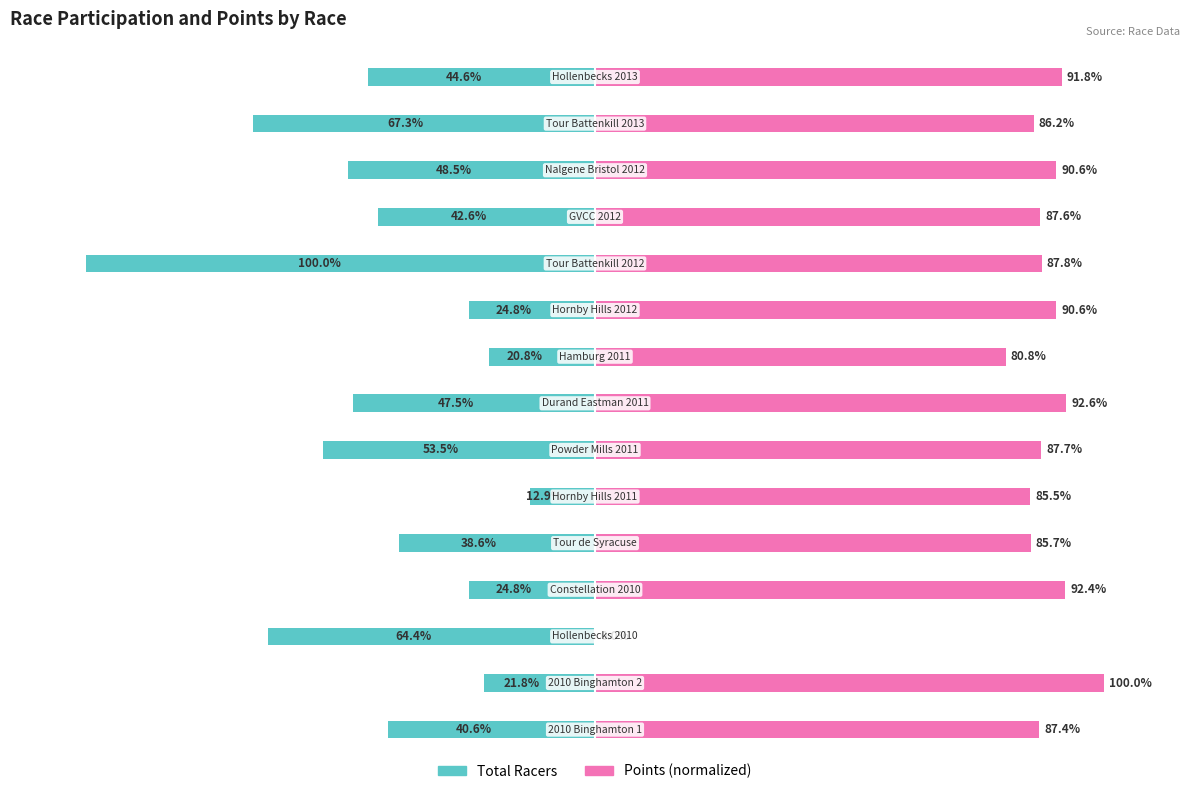

Reading right to left, list all the values displayed in this chart.

Total Racers: 14=-44.6	13=-67.3	12=-48.5	11=-42.6	10=-100.0	9=-24.8	8=-20.8	7=-47.5	6=-53.5	5=-12.9	4=-38.6	3=-24.8	2=-64.4	1=-21.8	0=-40.6
Points (normalized): 14=91.8	13=86.2	12=90.6	11=87.6	10=87.8	9=90.6	8=80.8	7=92.6	6=87.7	5=85.5	4=85.7	3=92.4	2=0.0	1=100.0	0=87.4